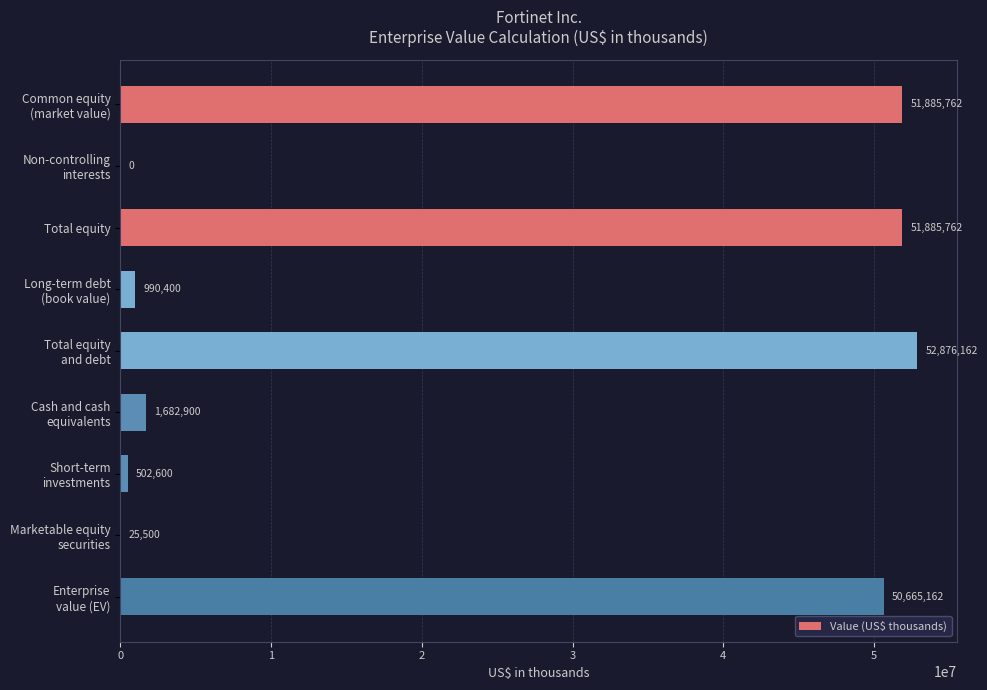

What is the sum of all values?

210514248